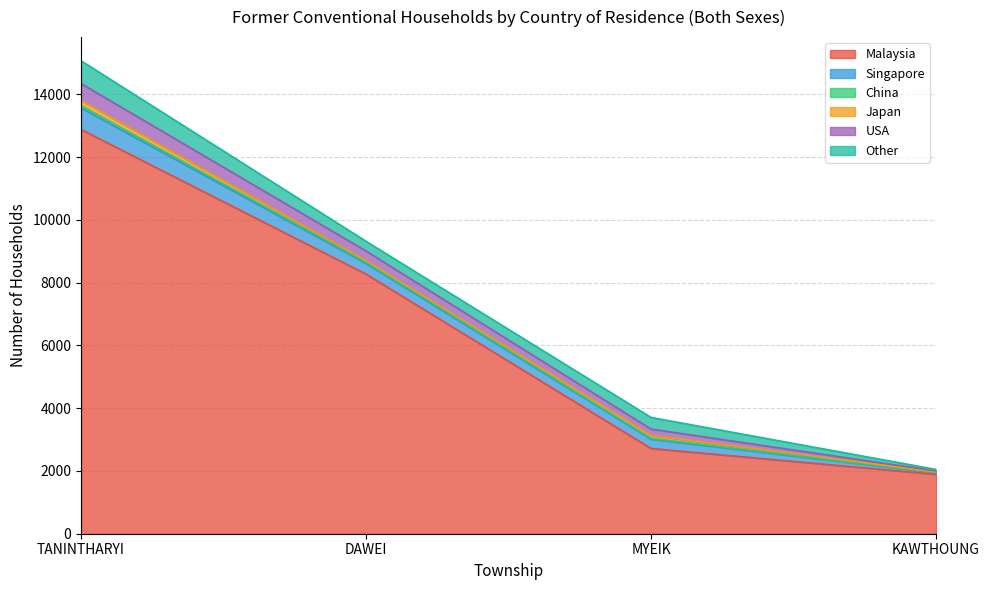

At which label does USA reach its peak?

TANINTHARYI